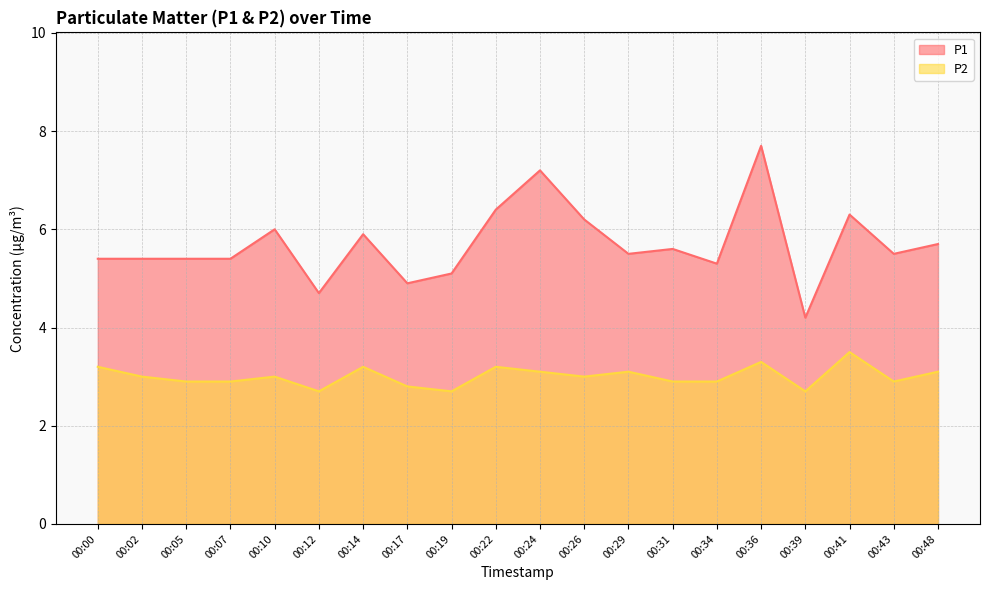

True or false: P1 and P2 intersect in this chart.

False